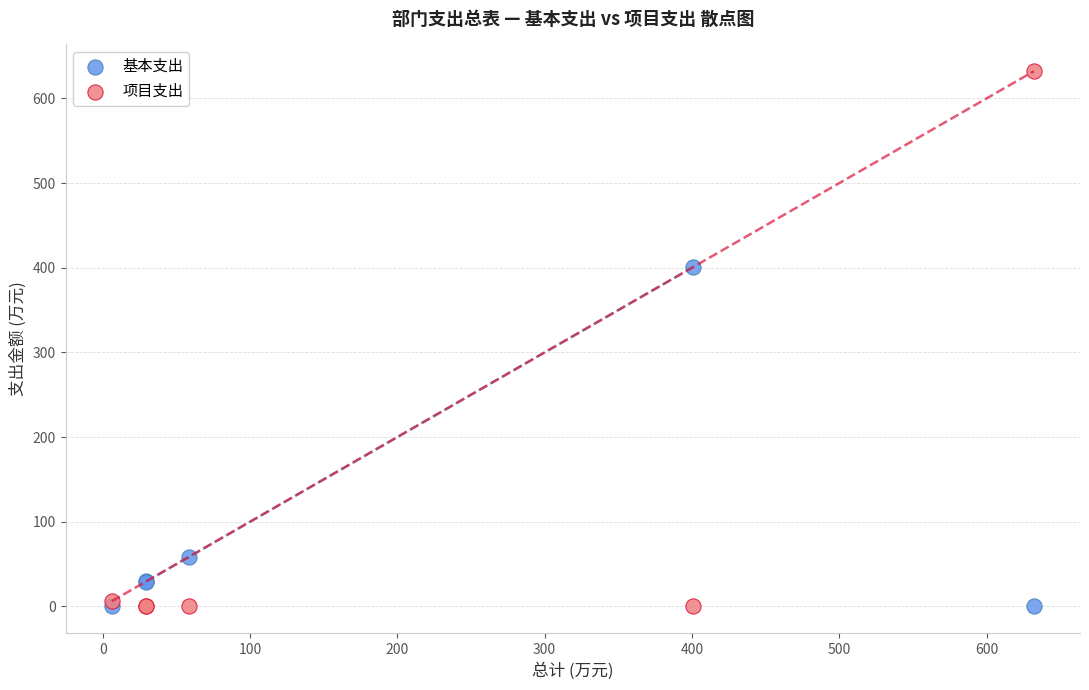

Across all series, what Y value is closest to 316?

400.9